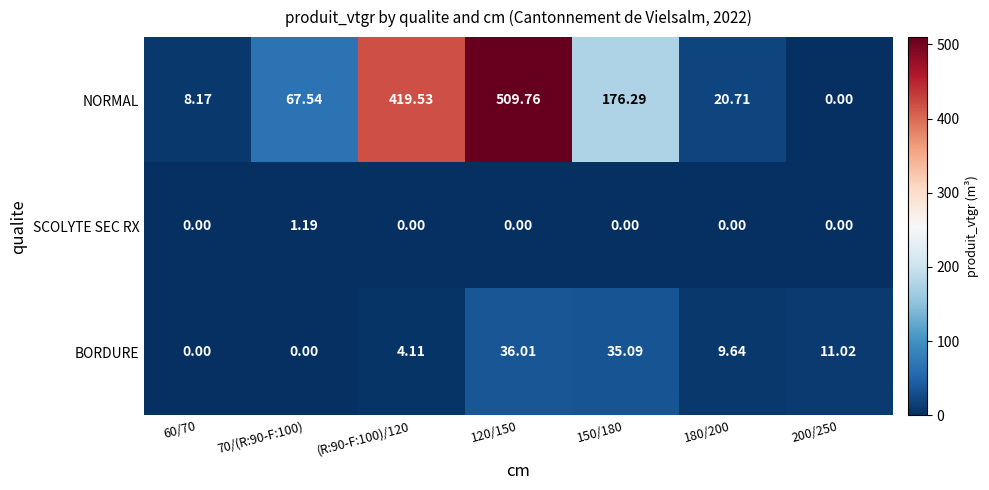

Between 120/150 and 180/200, which series saw the biggest shift?

NORMAL